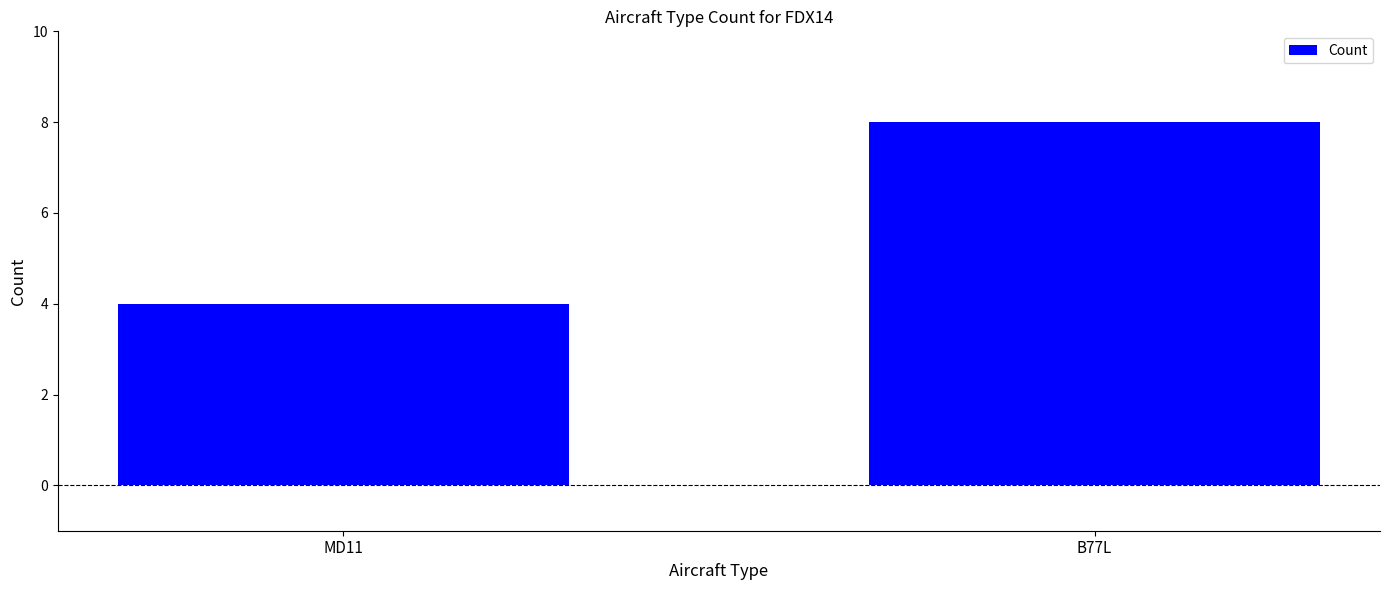

What is the ratio of the value at B77L to the value at MD11?

2.0